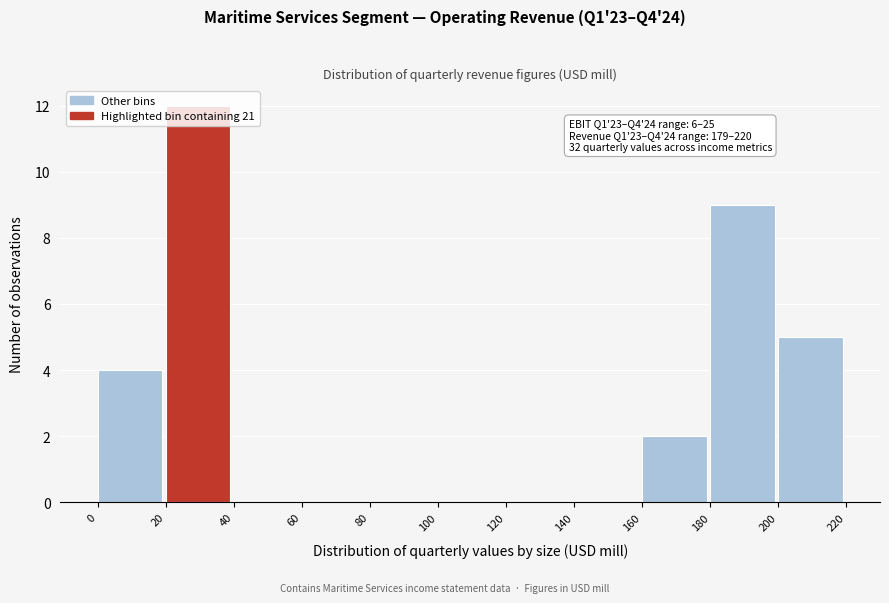

Which range on the x-axis has the tallest bar?

20 to 40